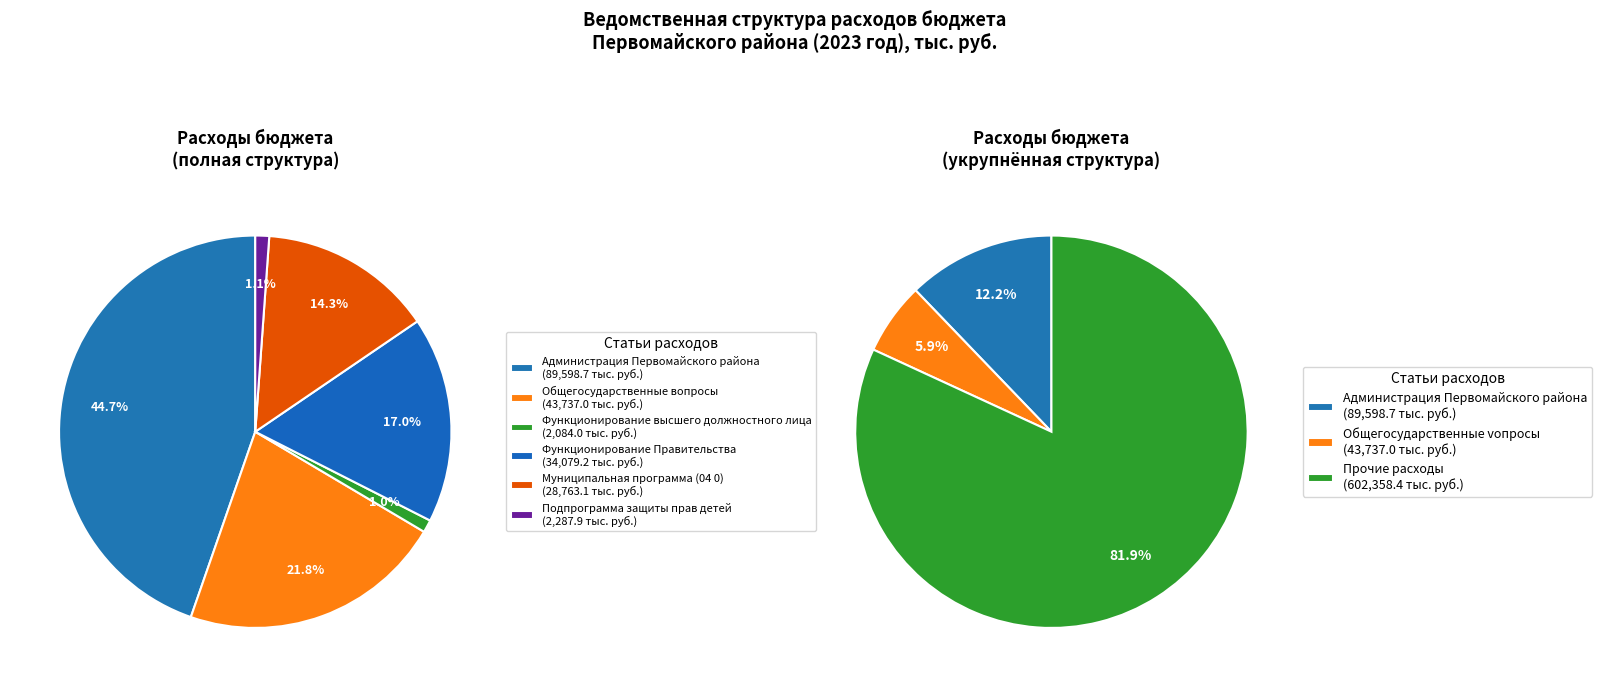

Does any single category account for the majority?

No